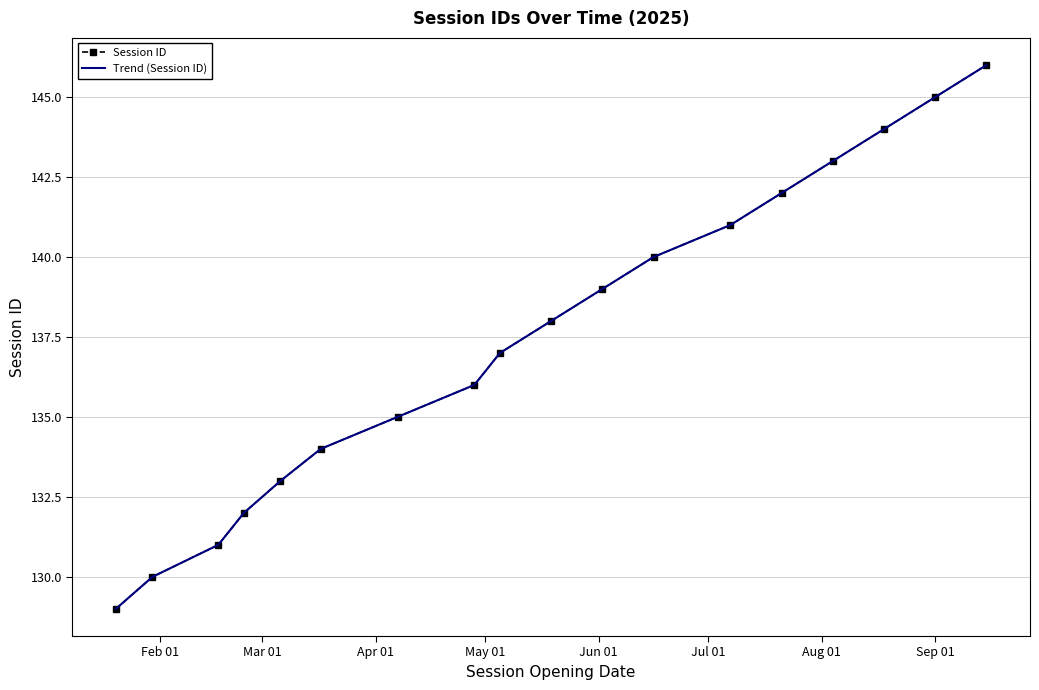

Which series has the largest total across all categories?

Session ID